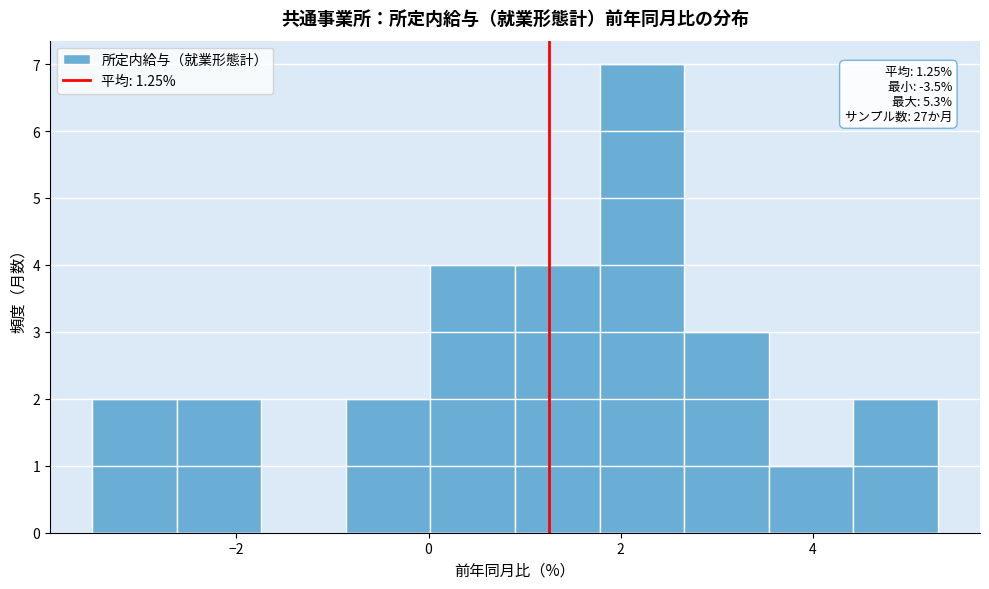

Over which range of the x-axis is the bar tallest?

1.78 to 2.66